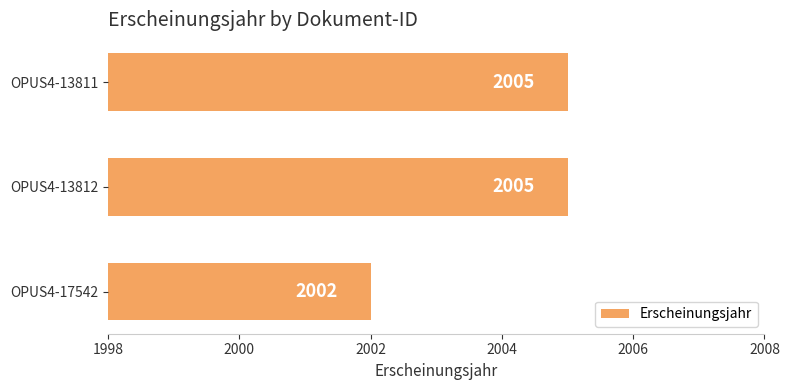

What is the average value?

2004